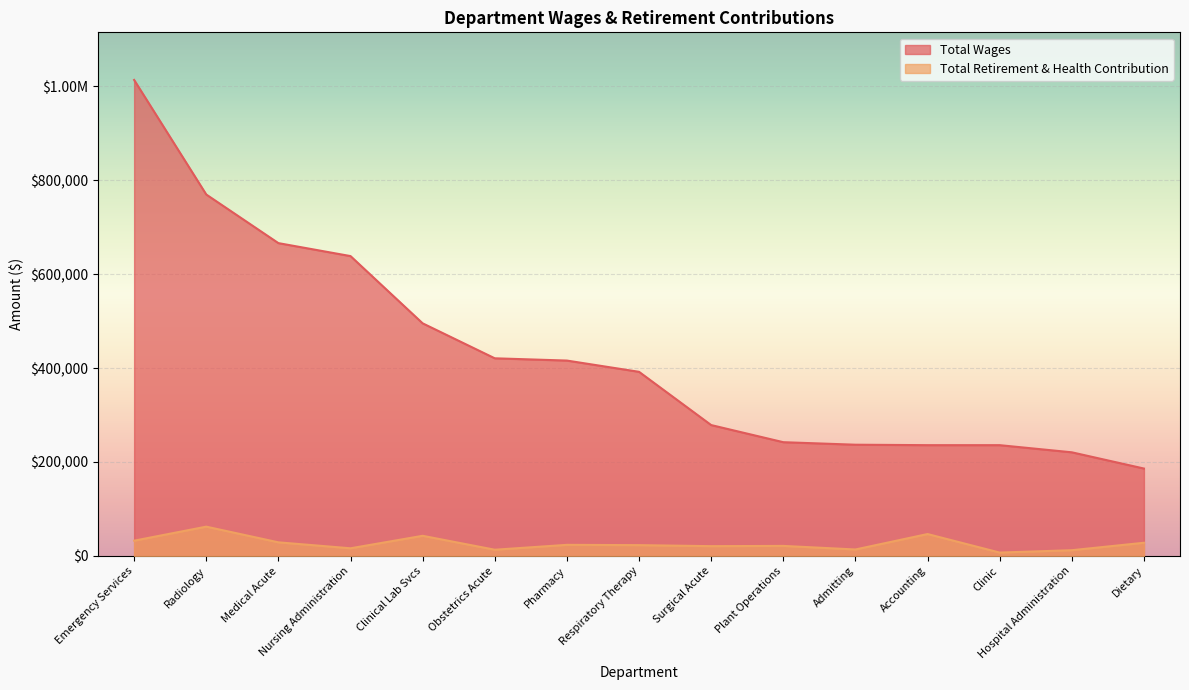

What is the sum of the Total Wages values at Respiratory Therapy and Emergency Services?

1405278